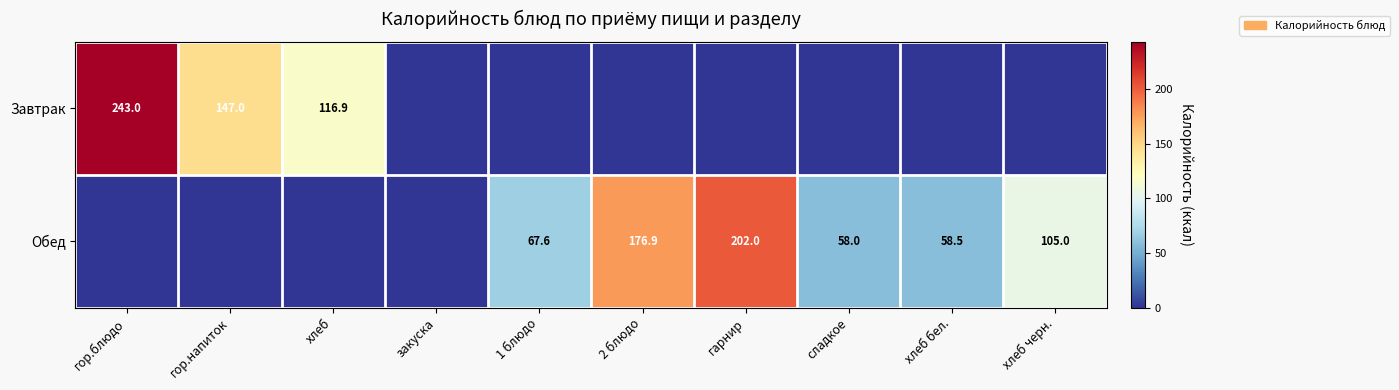

Is the value of Завтрак at хлеб greater than the value of Обед at 1 блюдо?

Yes